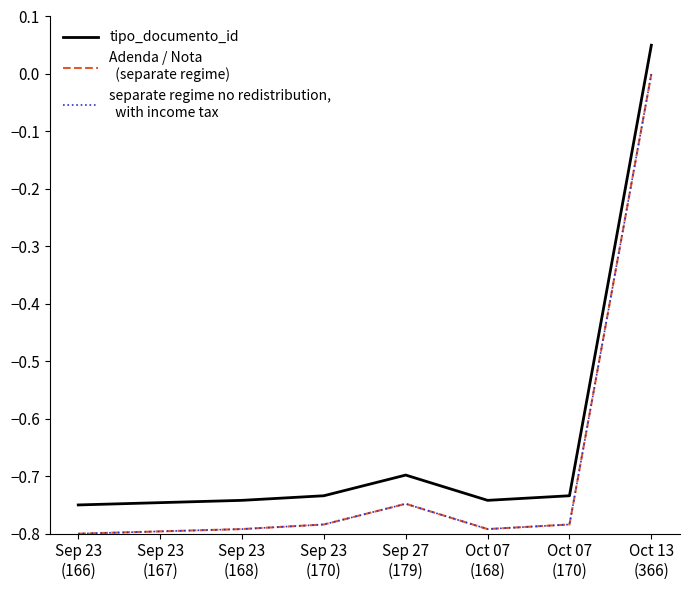

Reading left to right, list all the values displayed in this chart.

tipo_documento_id: -0.8	-0.7	-0.7	-0.7	-0.7	-0.7	-0.7	0.1
Adenda / Nota
  (separate regime): -0.8	-0.8	-0.8	-0.8	-0.7	-0.8	-0.8	0.0
separate regime no redistribution,
  with income tax: -0.8	-0.8	-0.8	-0.8	-0.7	-0.8	-0.8	0.0